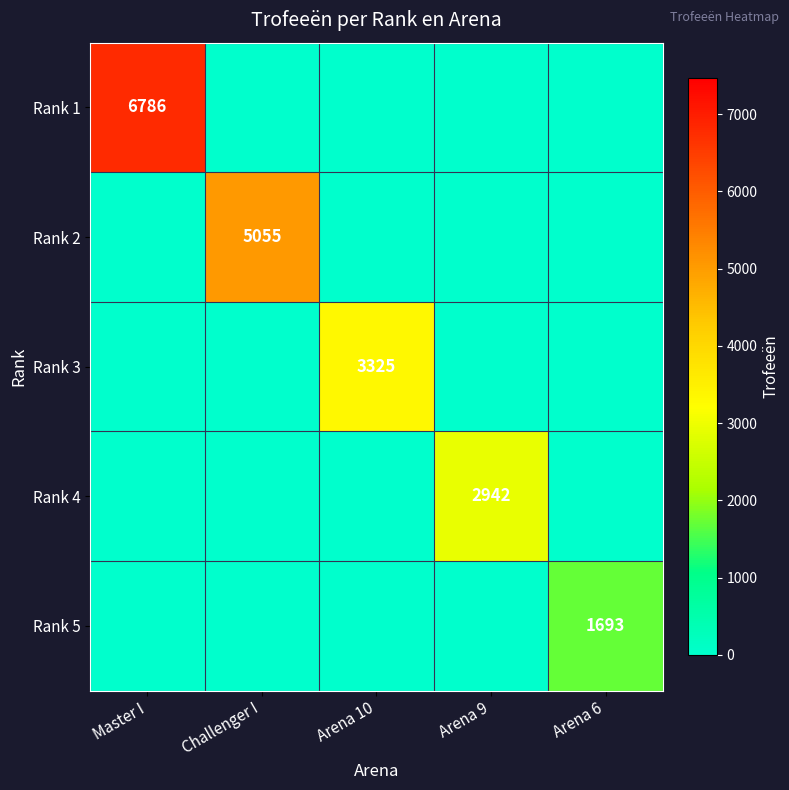

Is it true that Rank 1 equals 10005 at Master I?

False